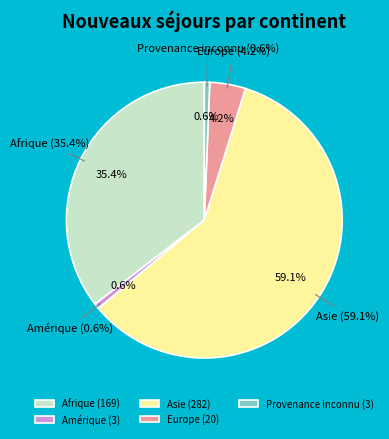

What percentage is the Amérique slice, to the nearest percent?

1%